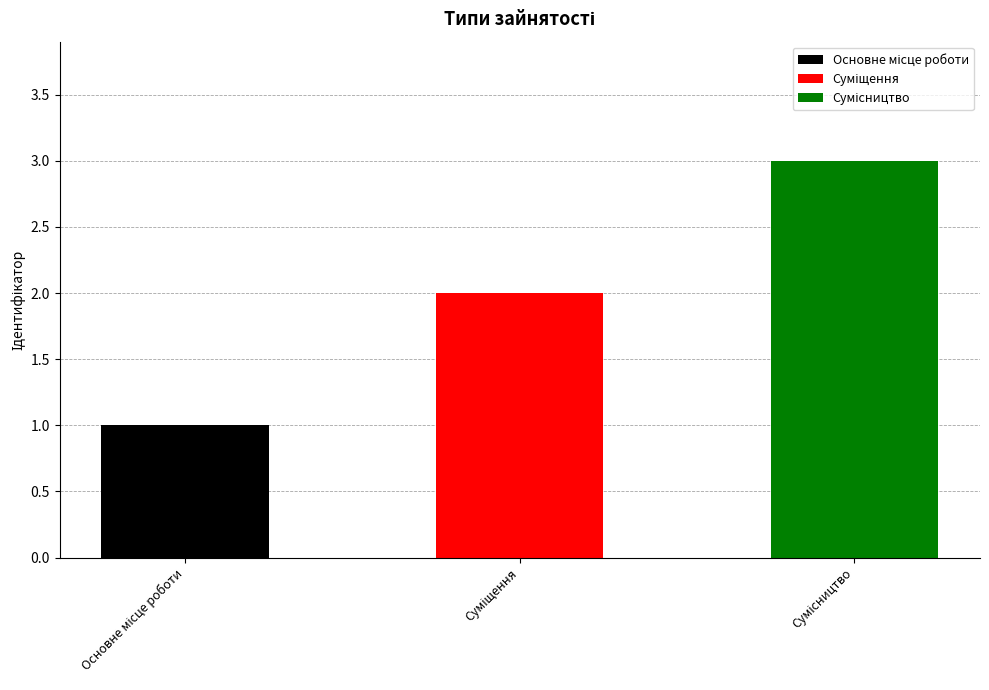

What is the maximum value shown in the chart?

3